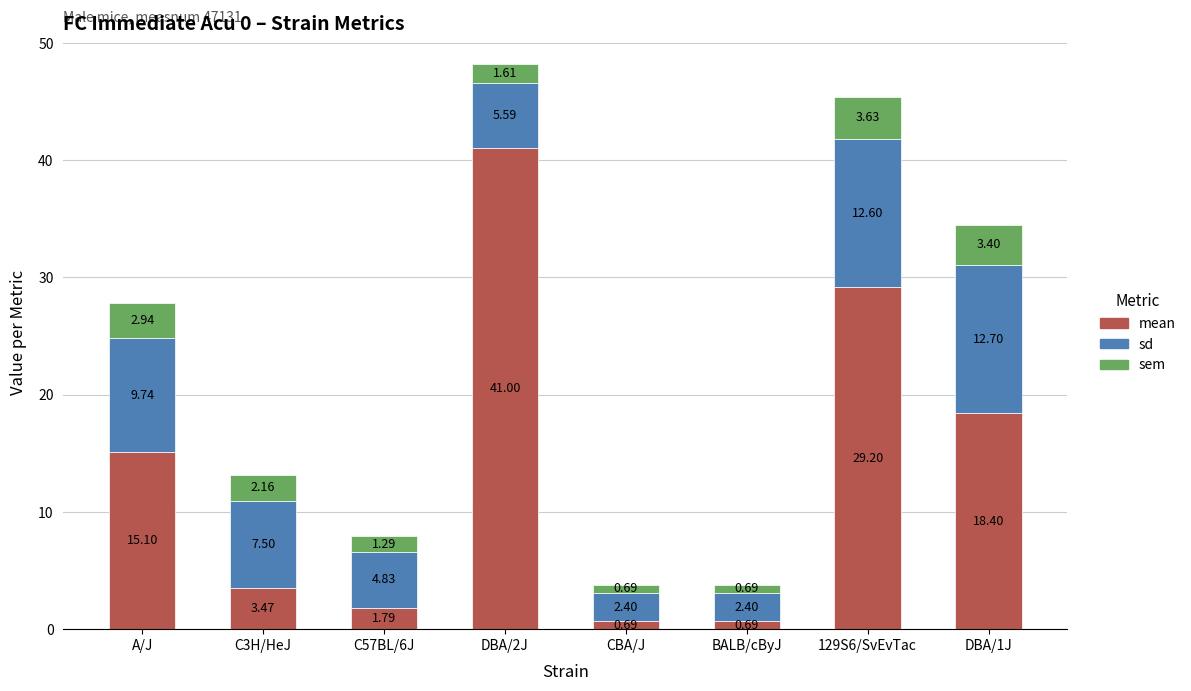

Does the chart contain any negative values?

No